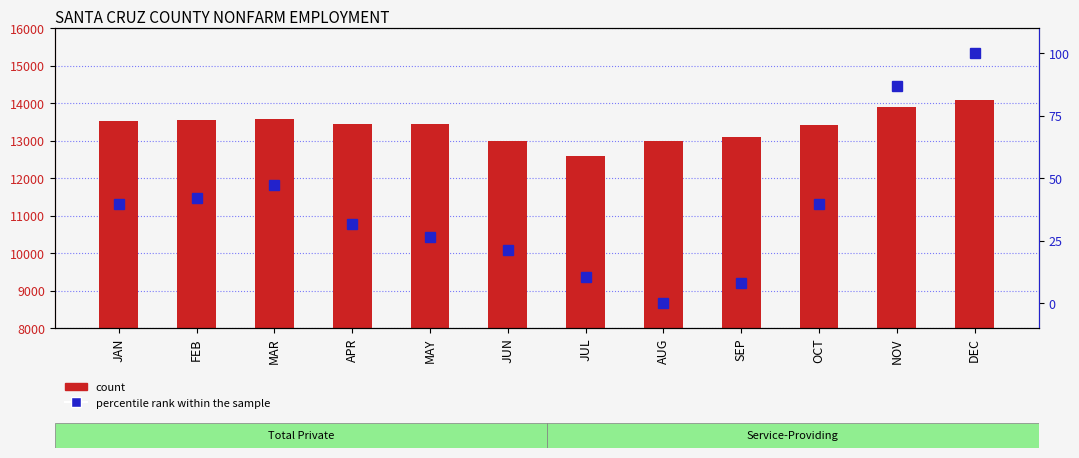

What is the difference between the maximum and minimum values in the count series?

1475.0